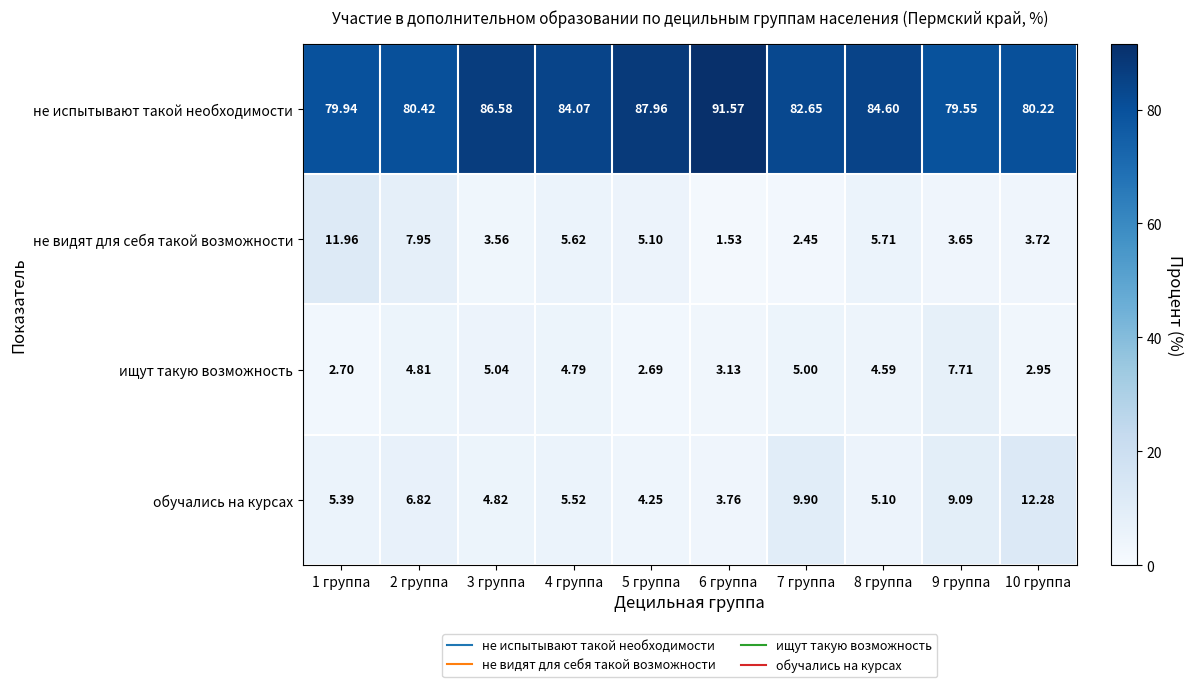

Is the value of не испытывают такой необходимости at 2 группа greater than the value of не видят для себя такой возможности at 9 группа?

Yes